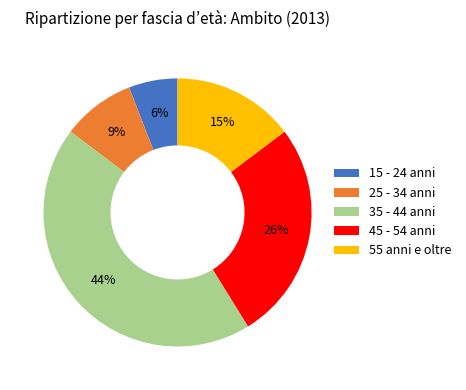

What is the ratio of the value at 45 - 54 anni to the value at 35 - 44 anni?

0.6